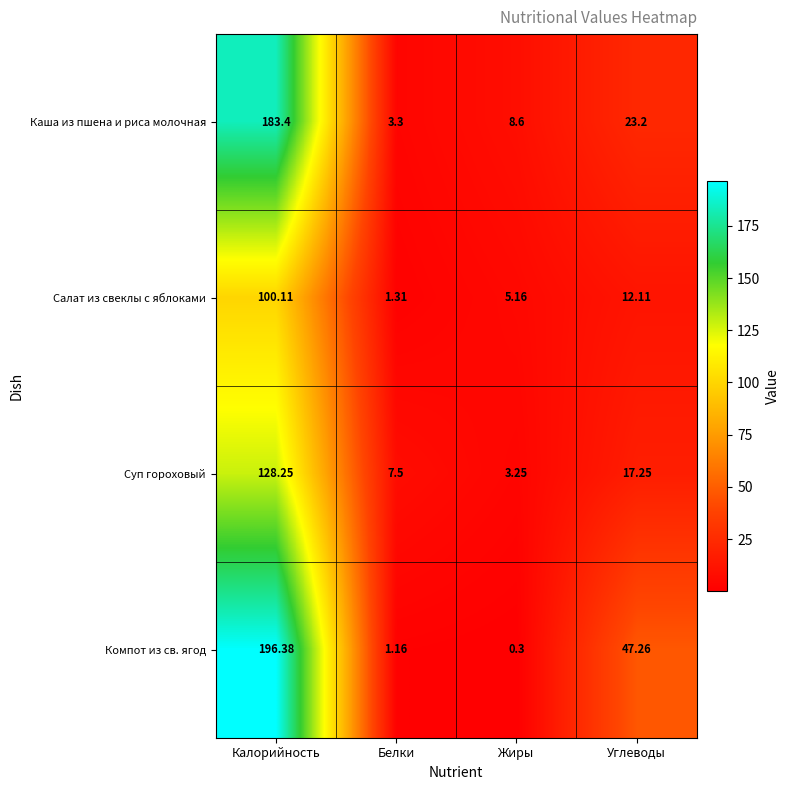

Where does the Салат из свеклы с яблоками series first go above 12?

Калорийность